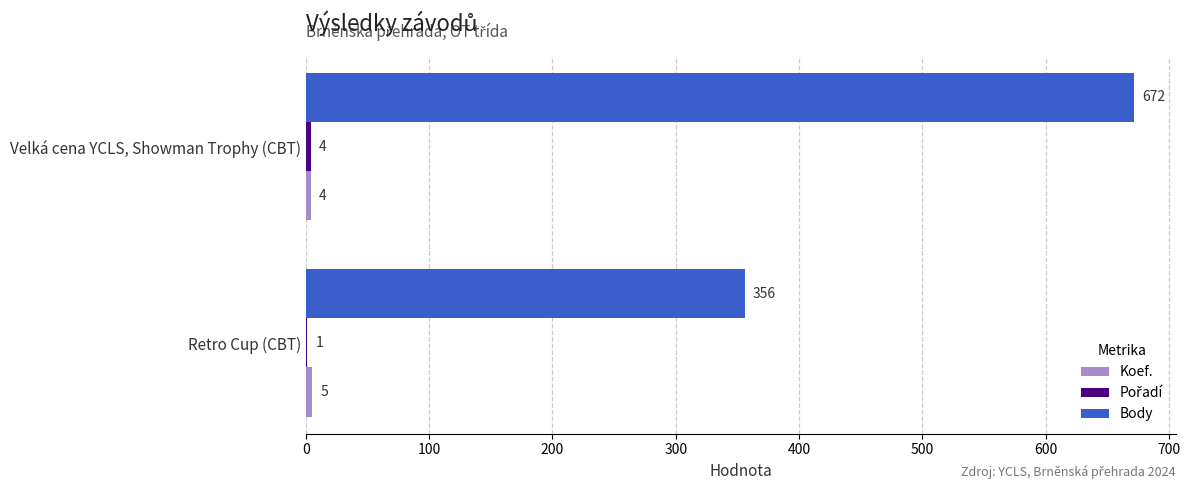

Is it true that Body equals 213 at Retro Cup (CBT)?

False